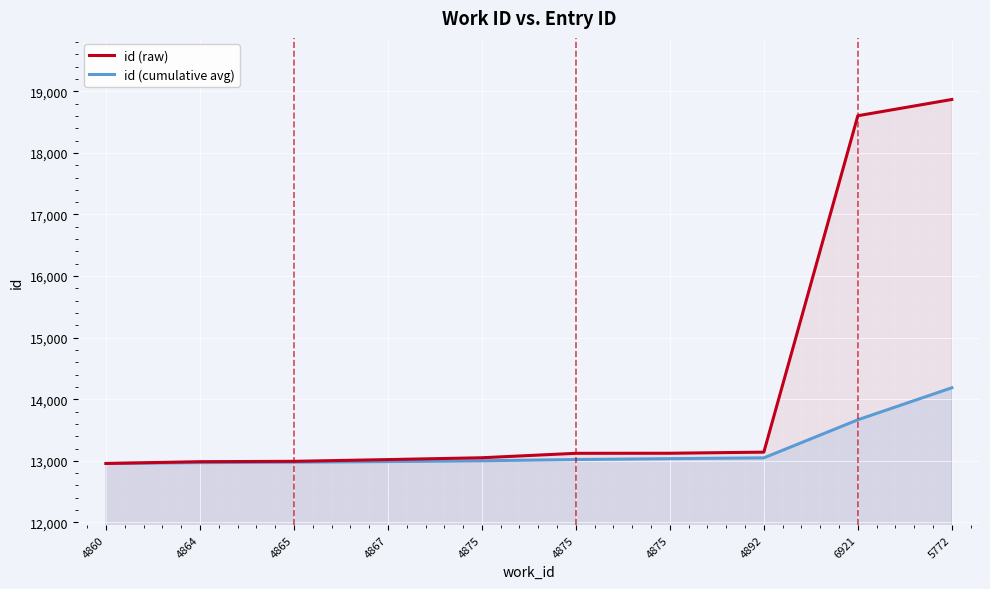

How many lines are shown in the chart?

2